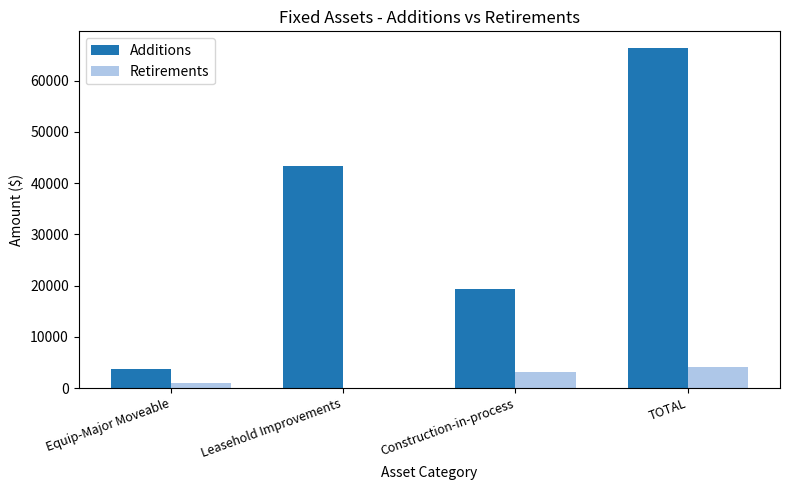

How many positive values does the Retirements series have?

3